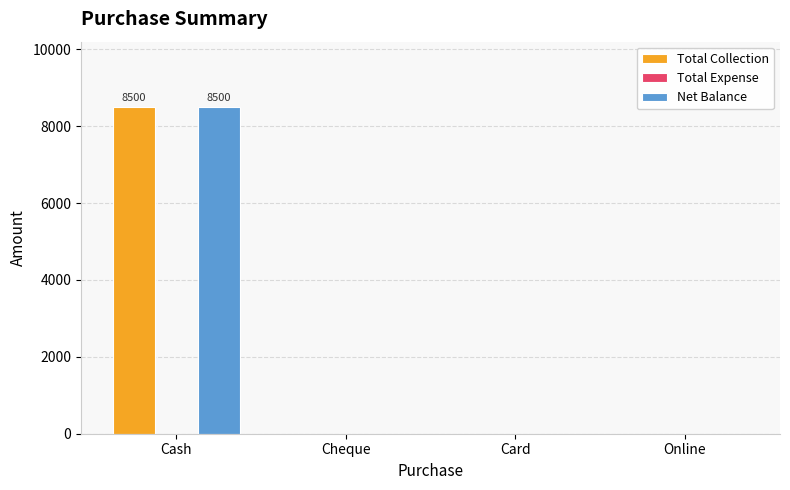

Are the bars horizontal?

No